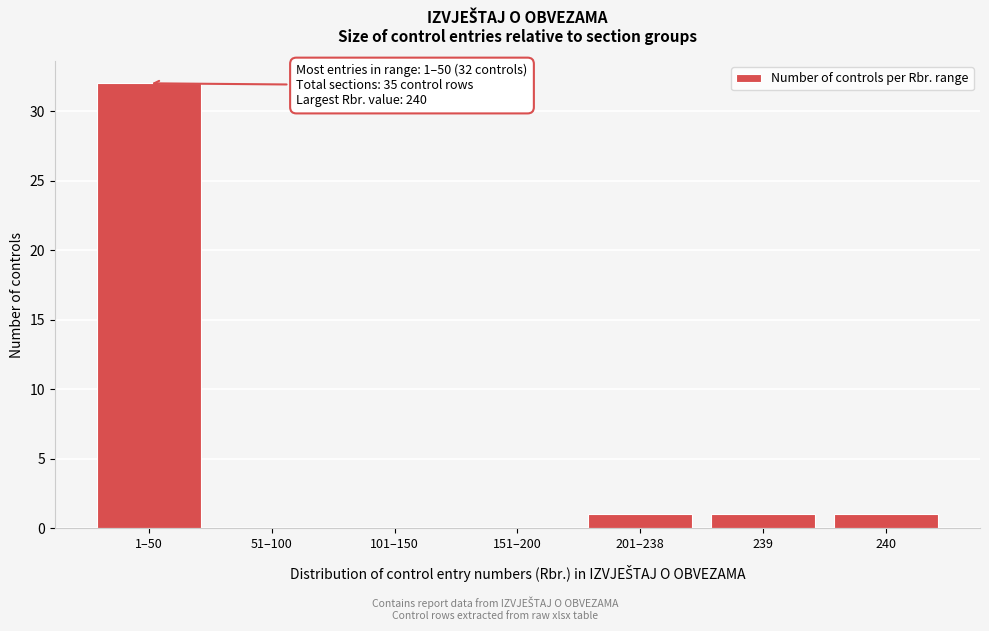

Reading left to right, transcribe all the data shown in this chart.

1–50=32	51–100=0	101–150=0	151–200=0	201–238=1	239=1	240=1